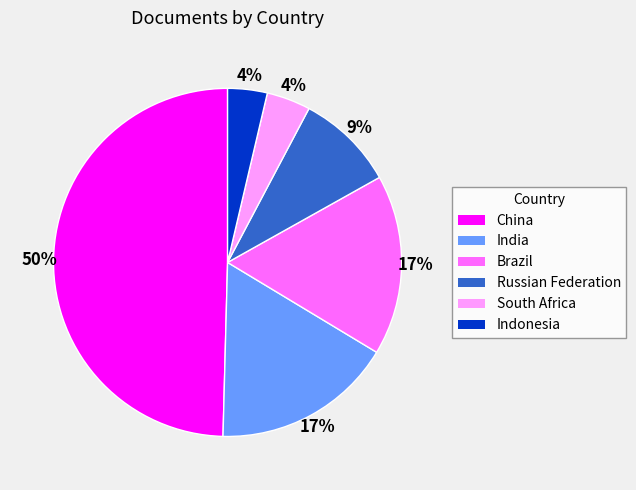

What is the ratio of the value at Russian Federation to the value at South Africa?

2.2